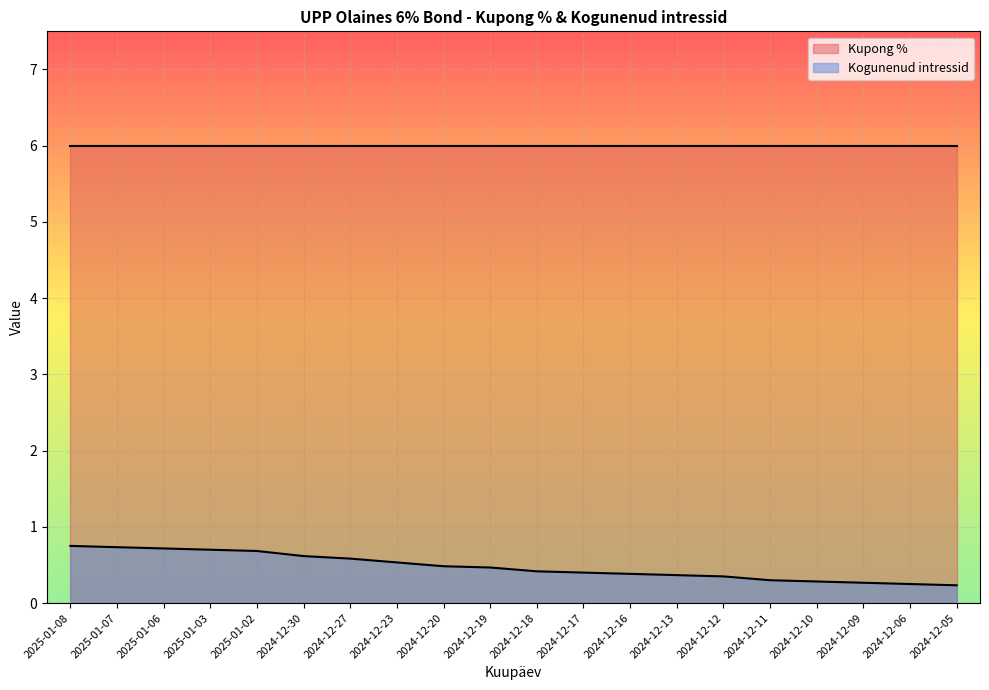

What is the maximum value shown in the chart?

6.0